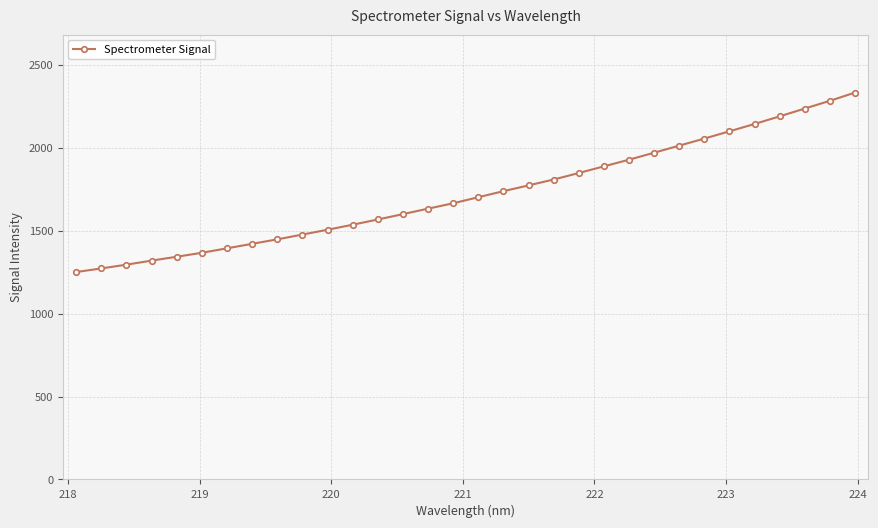

What is the value of the 27th point from the left?

2098.6